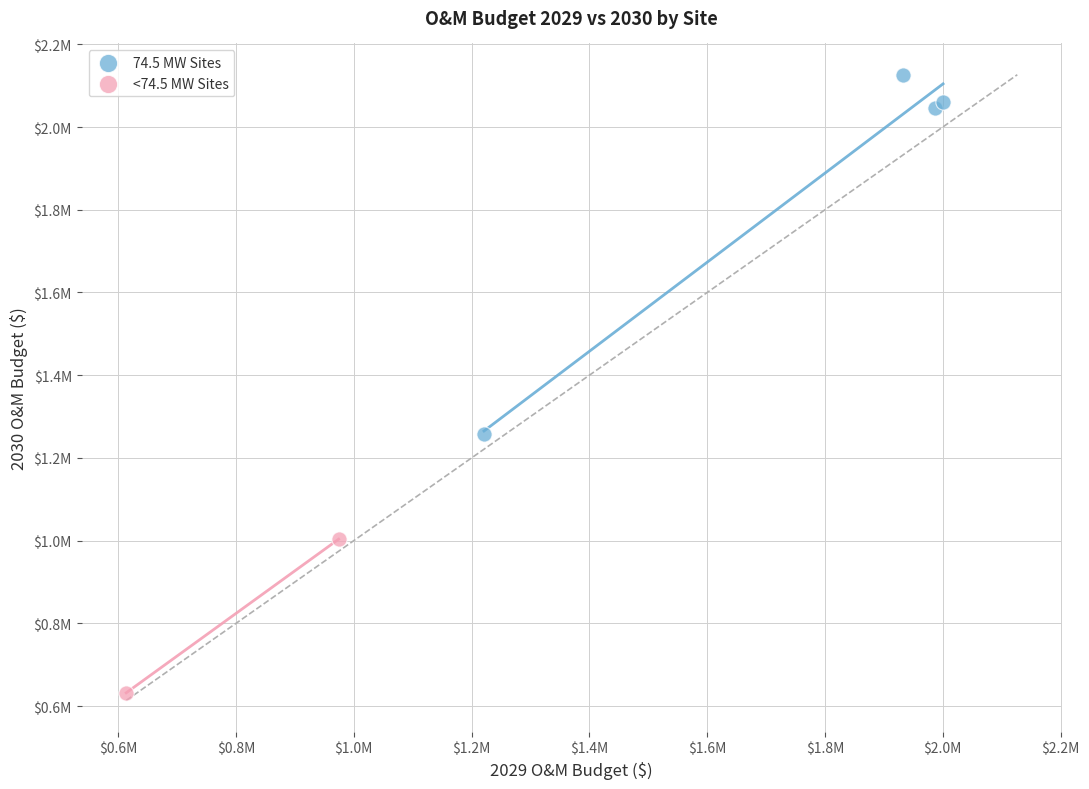

Which series reaches the maximum Y coordinate?

74.5 MW Sites